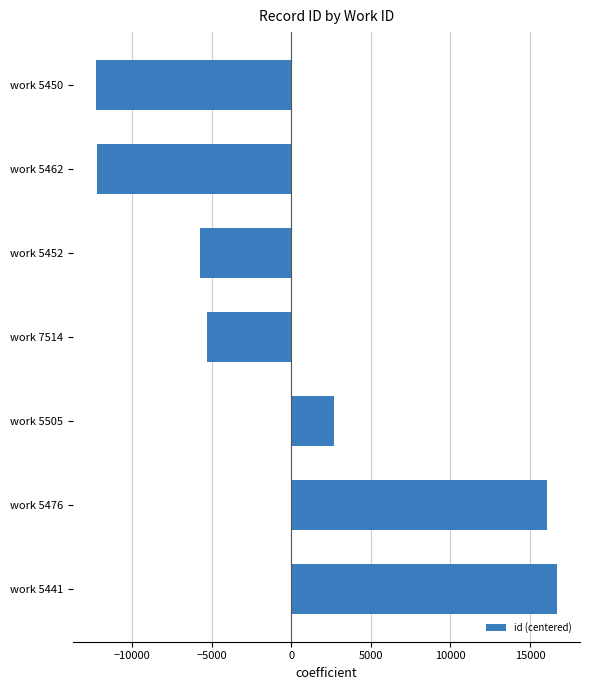

The chart shows a value of -5290.1 at work 7514. True or false?

True